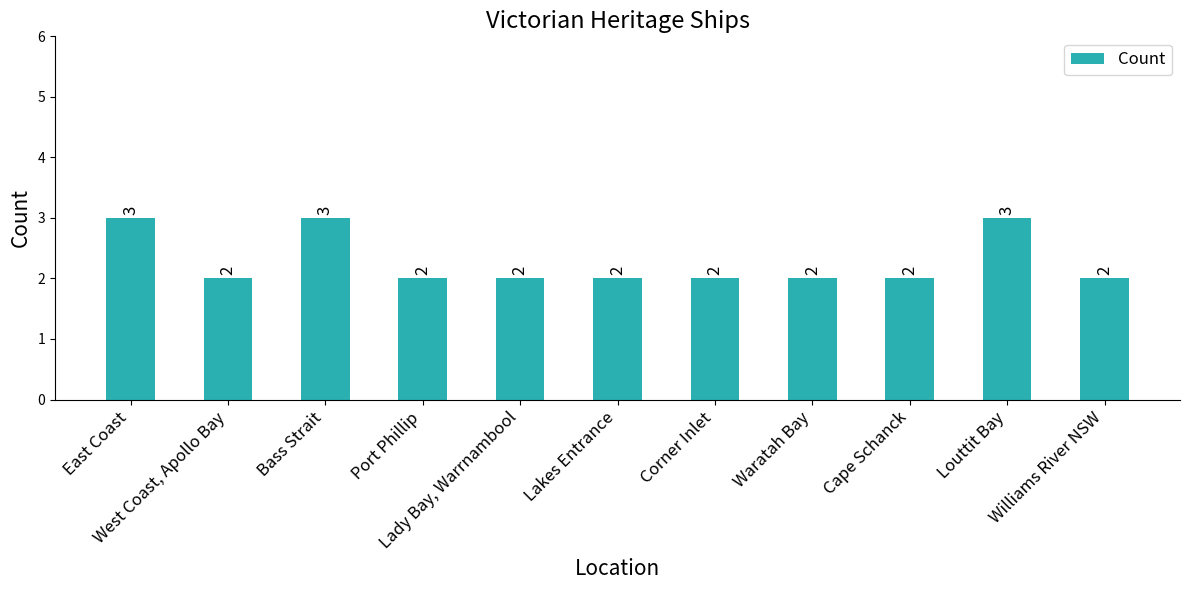

What is the approximate value at West Coast, Apollo Bay?

2